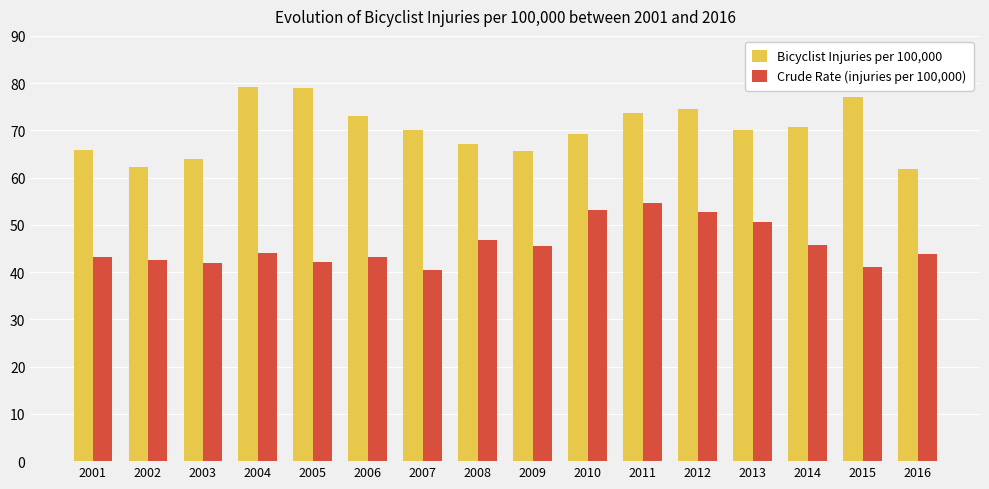

Is the value of Bicyclist Injuries per 100,000 at 2010 greater than the value of Crude Rate (injuries per 100,000) at 2014?

Yes